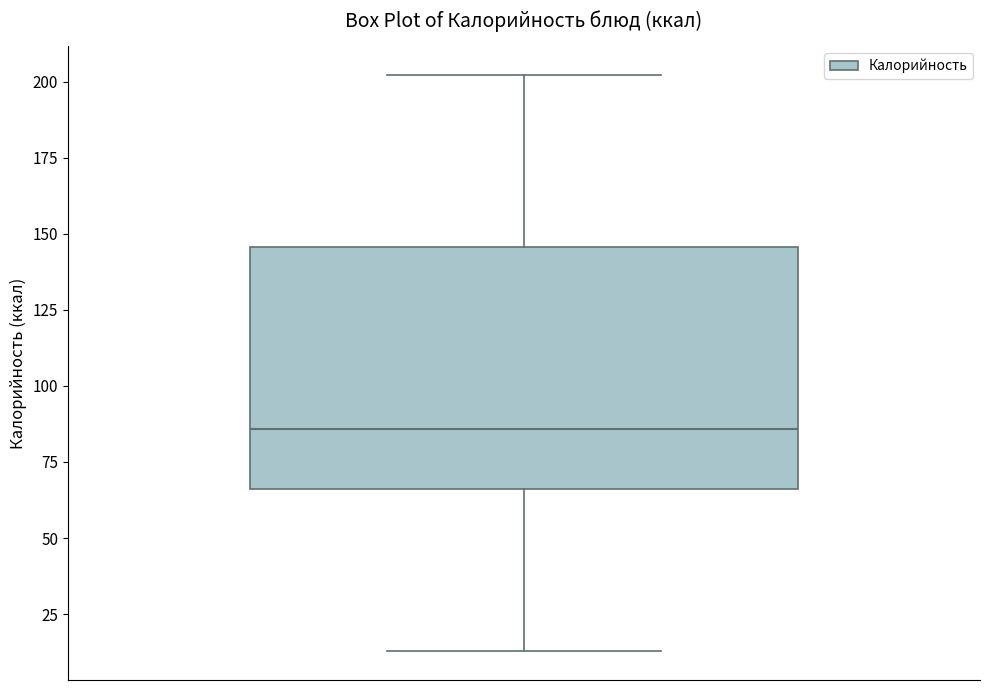

Transcribe this box plot: give where the median line is, the range the box spans, and where the two whiskers end, as read against the y-axis. The values are not printed on the chart, so give them approximately, as read against the axis.

median 85, box 65 to 145, whiskers 15 to 200